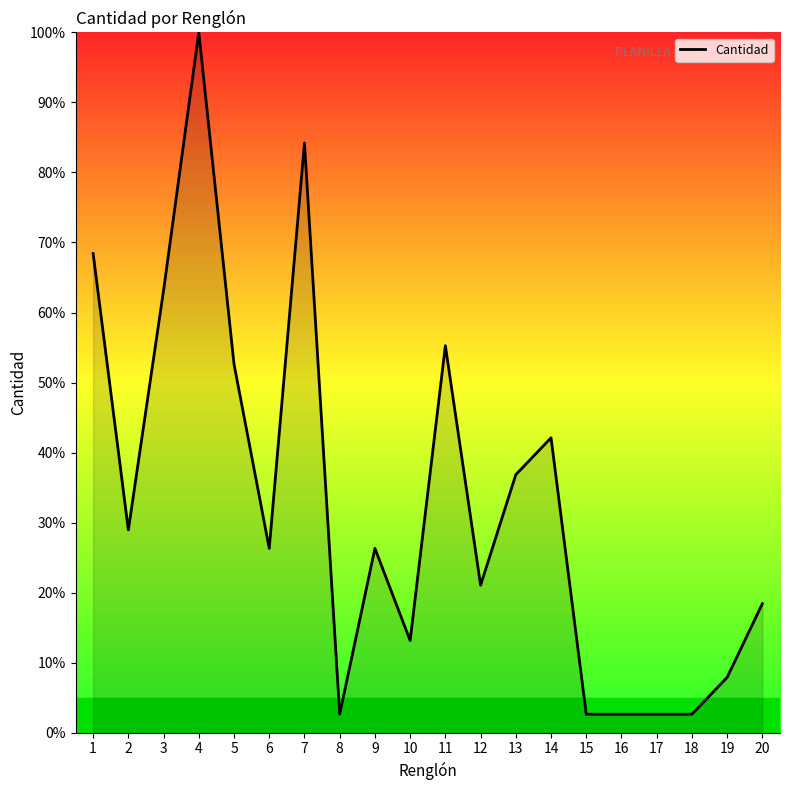

What is the sum of all values?

657.9